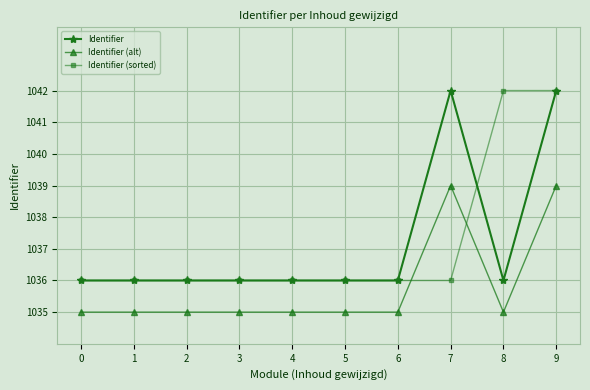

What is the value of the Identifier point at the 1st from the left?

1036.0